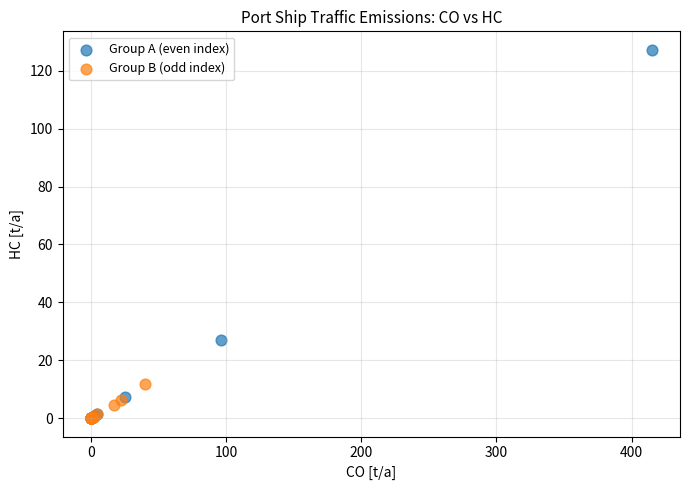

Which series has the largest Y range (max minus min)?

Group A (even index)